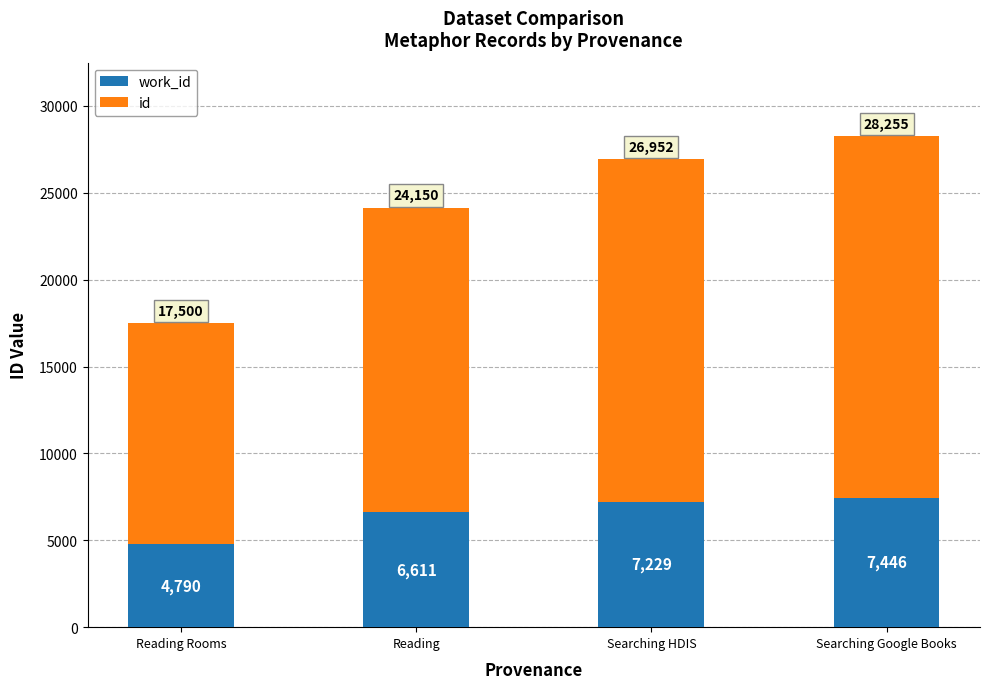

At which category is the sum across all series the highest?

Searching Google Books